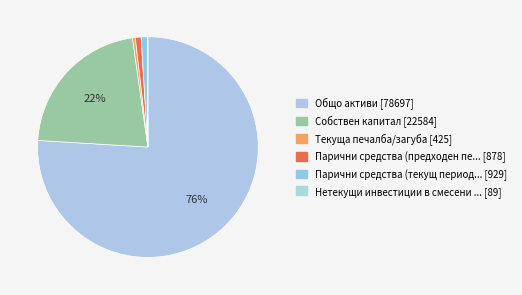

To the nearest percent, what is the difference between the largest and smallest slice percentages?

76%